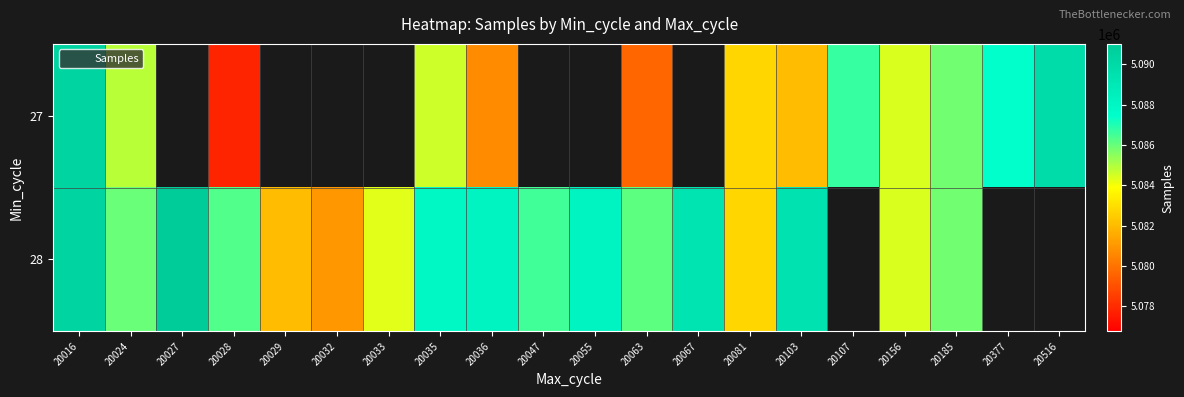

Rank the series by their maximum value, from highest to lowest.

28, 27